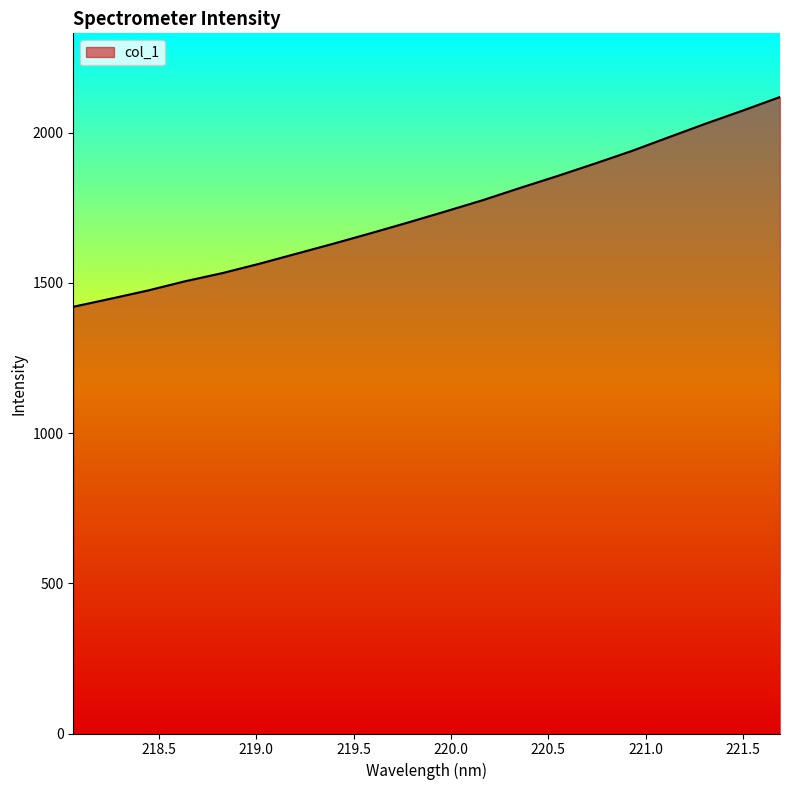

How many lines are shown in the chart?

1